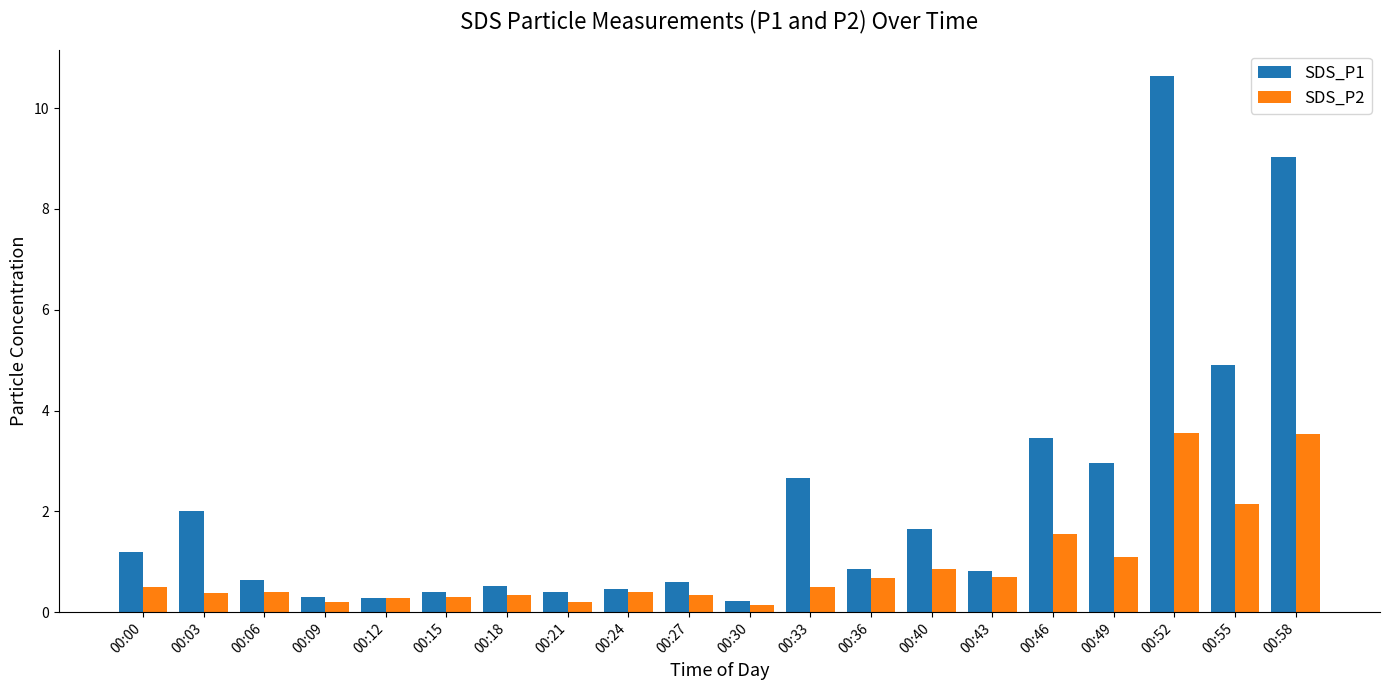

Does the chart contain any negative values?

No